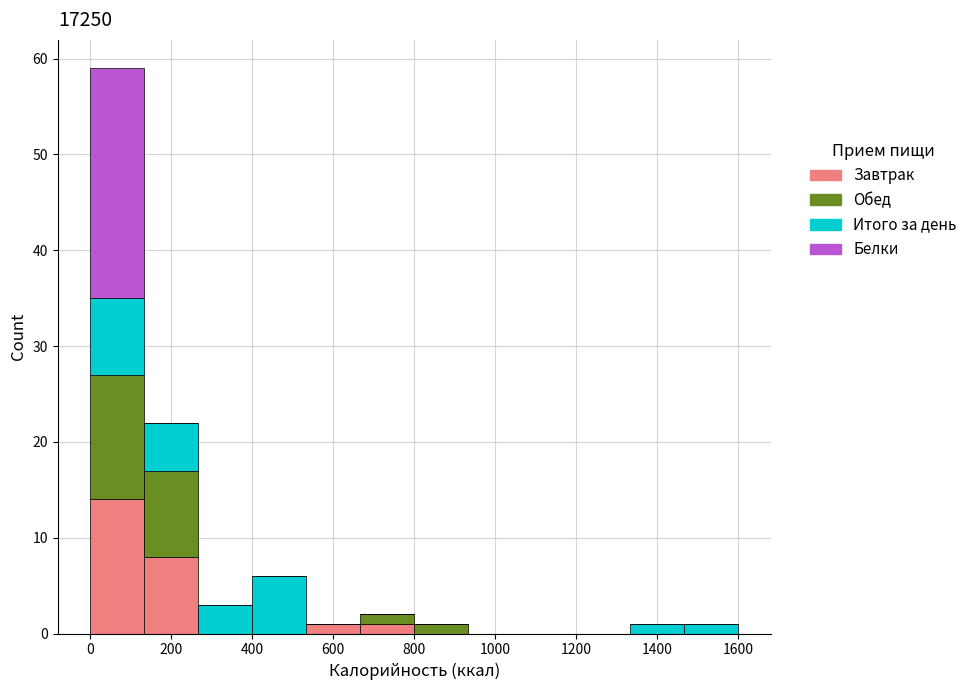

What is the total height of the stacked bar covering 660 to 800 on the x-axis? Neither the bar edges nor the heights are printed on the chart, so give them approximately, as read against the axes.

2